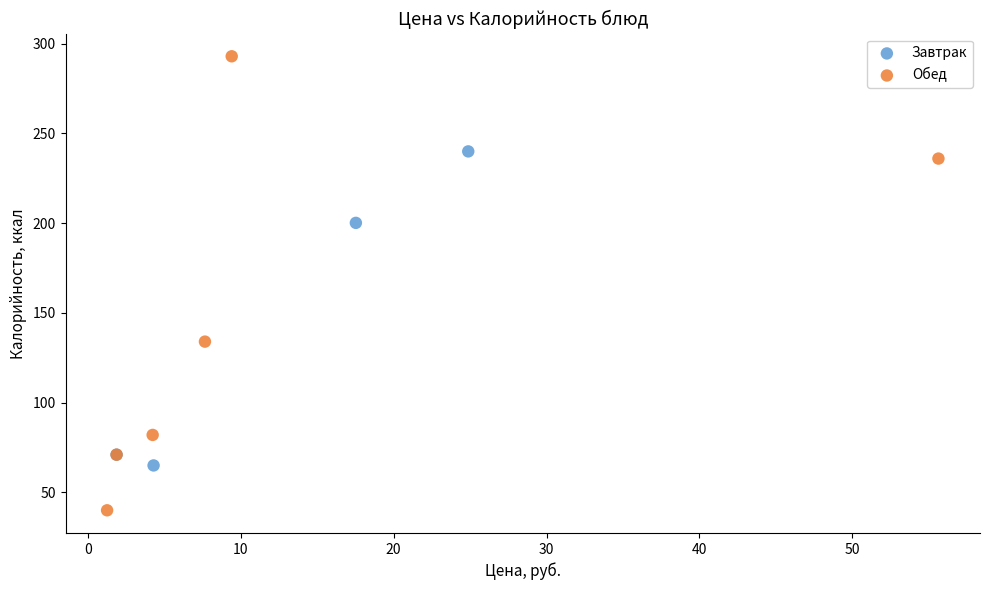

Which series reaches the minimum Y coordinate?

Обед